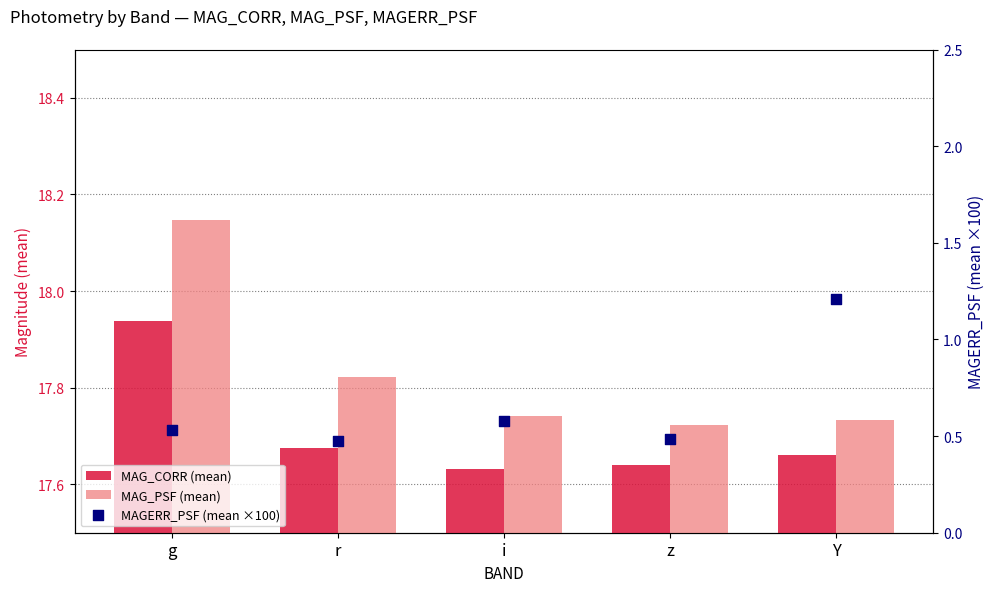

Which series has the largest total across all categories?

MAG_PSF (mean)